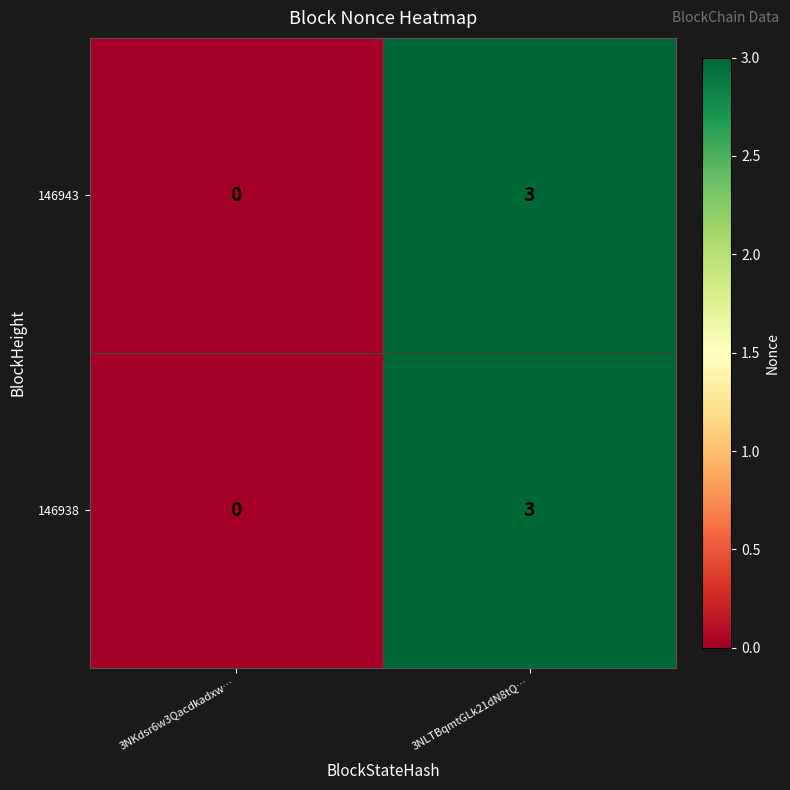

At which category is the sum across all series the highest?

3NLTBqmtGLk21dN8tQ…